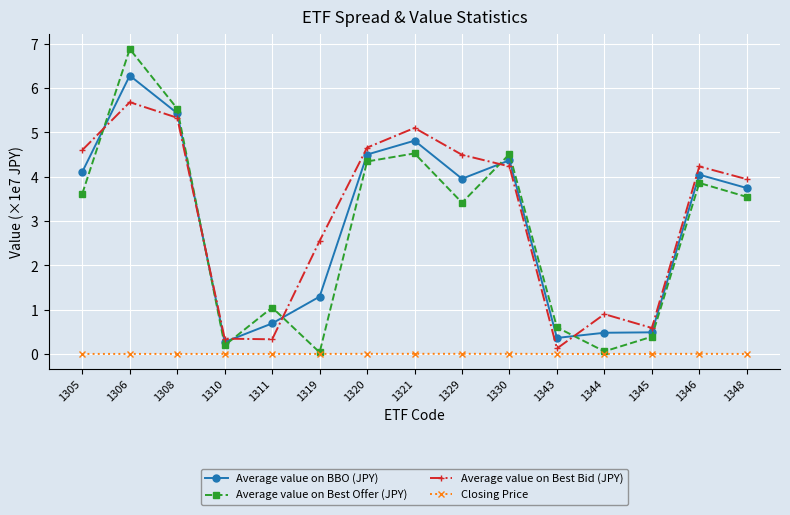

What are all the series names shown in the legend?

Average value on BBO (JPY), Average value on Best Offer (JPY), Average value on Best Bid (JPY), Closing Price